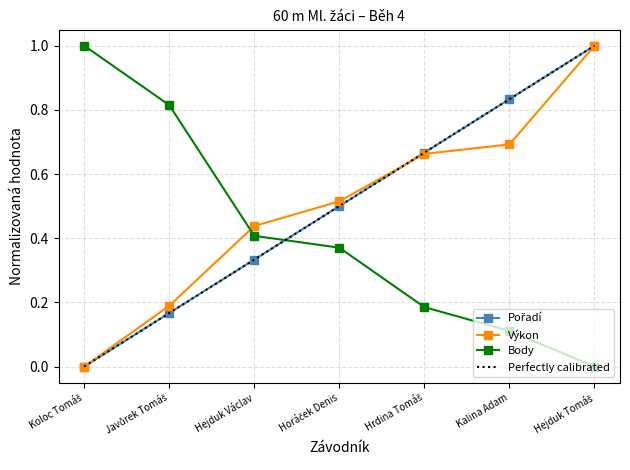

Which series has the widest spread of values?

Pořadí